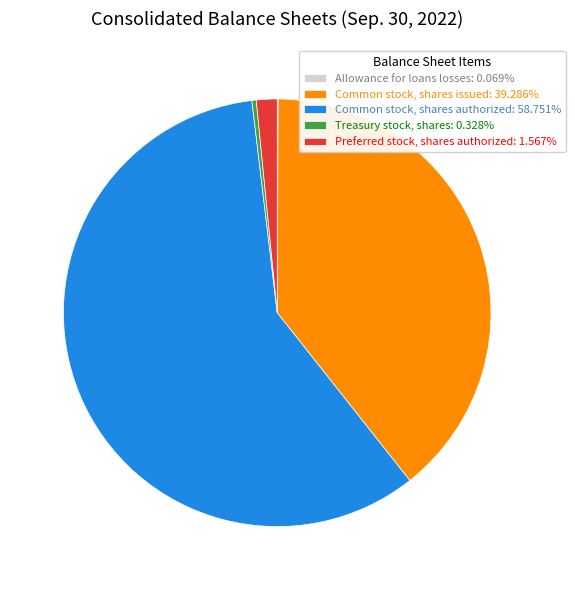

Approximately how many times larger is the value at Common stock, shares issued: 39.286% compared to Treasury stock, shares: 0.328%?

119.9